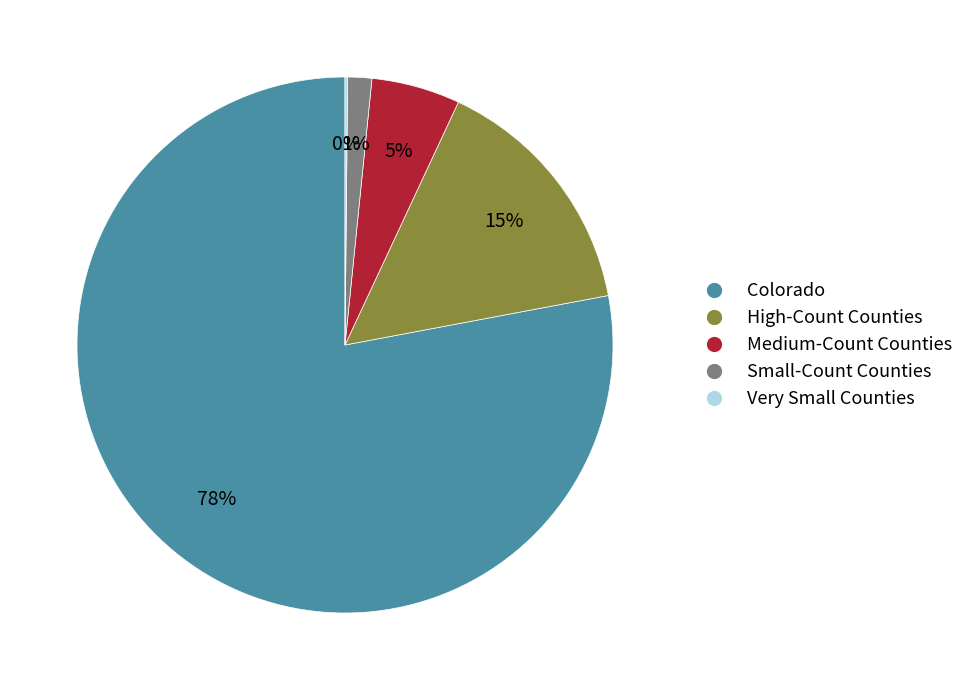

Is there any slice that represents more than half of the pie?

Yes